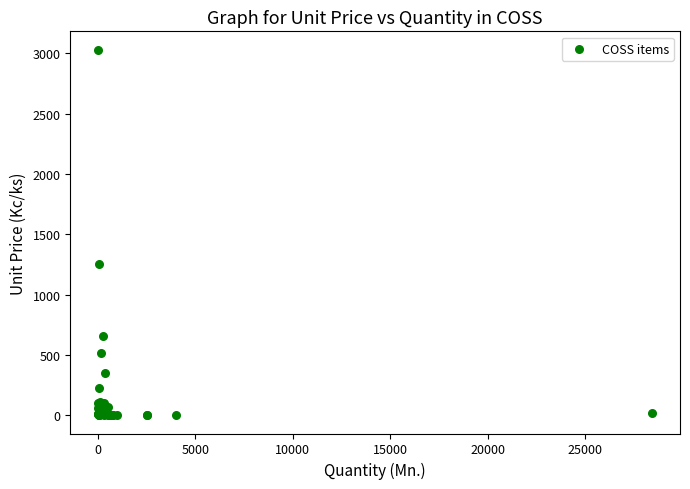

What Y value in the scatter plot is closest to 1515?

1250.0